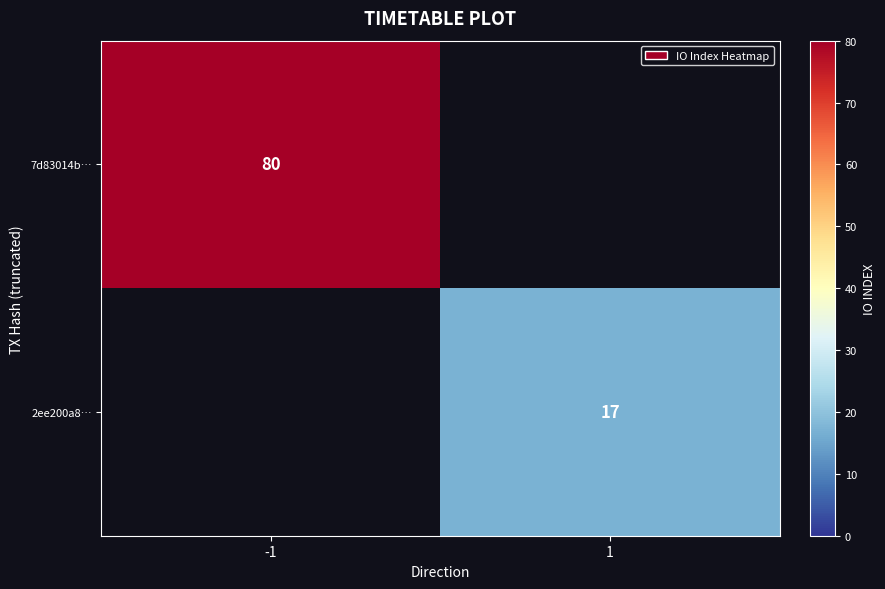

The value of 2ee200a8… at 1 is 17. True or false?

True